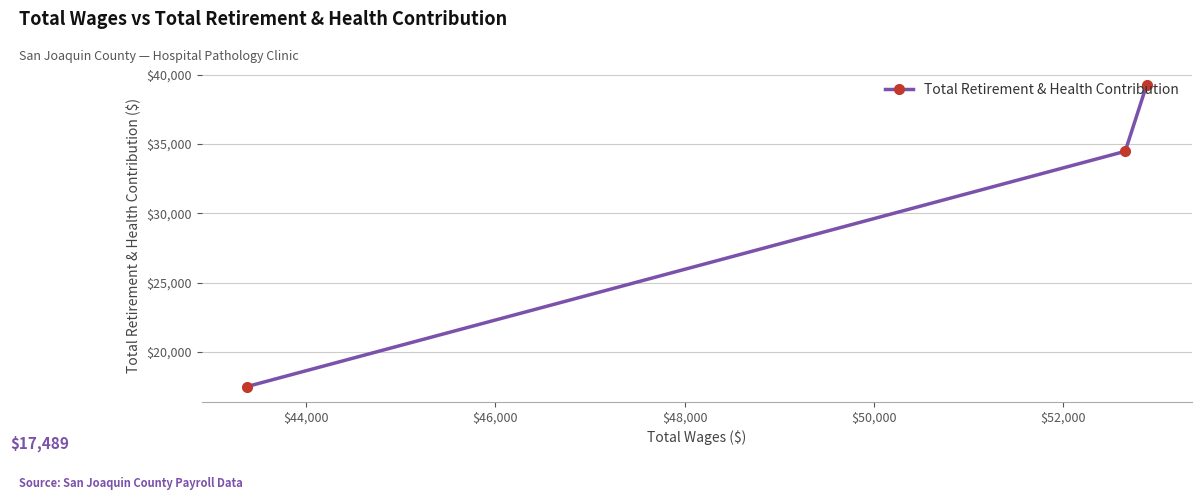

What is the average value?

30411